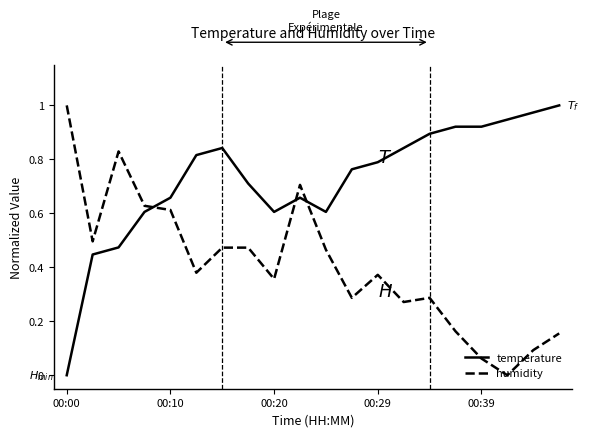

Which series has the largest total across all categories?

temperature